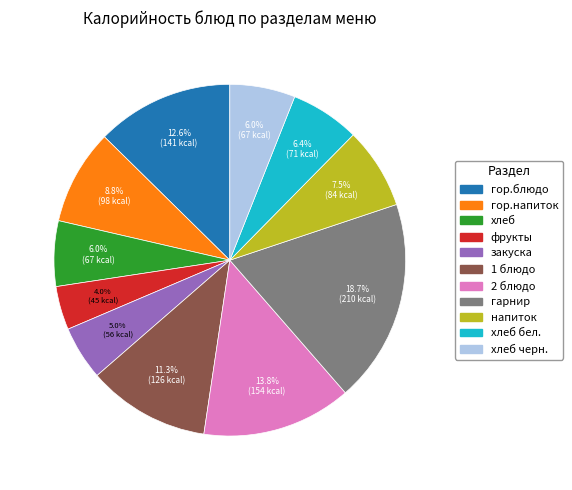

Is there a majority slice in this chart?

No